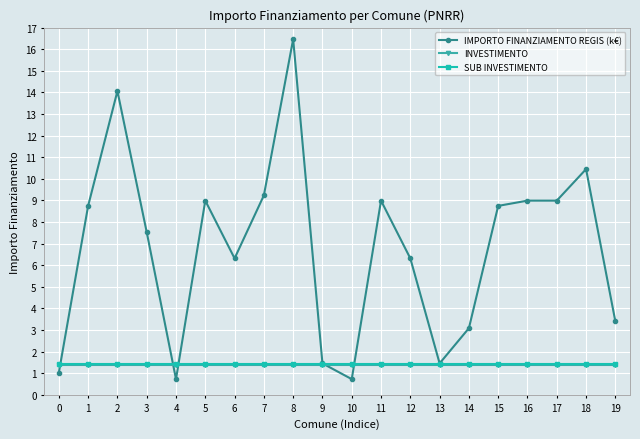

True or false: SUB INVESTIMENTO and INVESTIMENTO intersect in this chart.

False